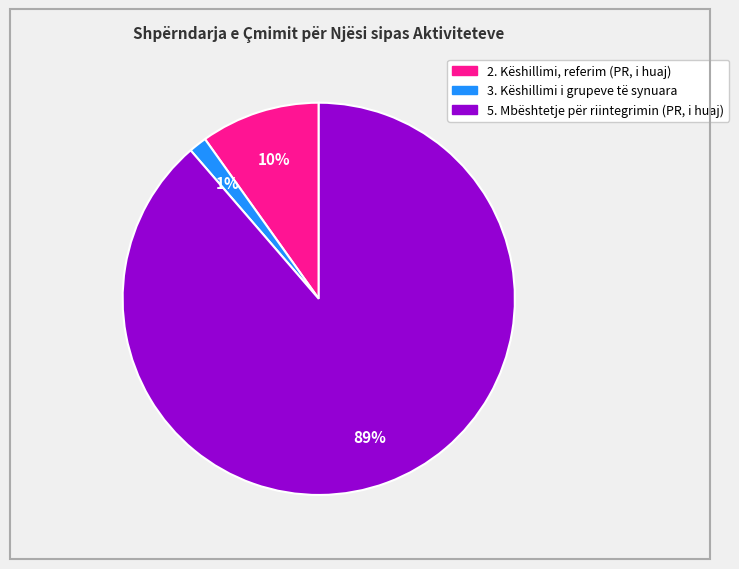

Is there any slice that represents more than half of the pie?

Yes